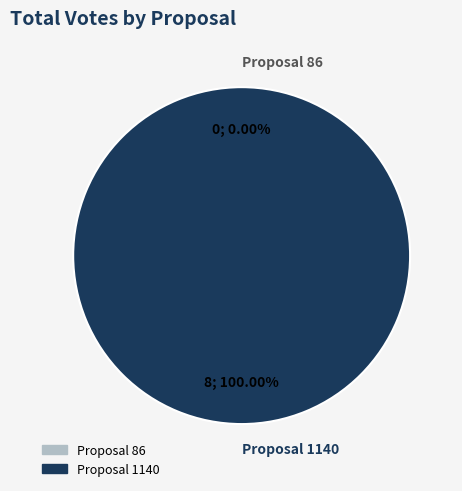

Is the sum of 1140 and 86 greater than half?

Yes